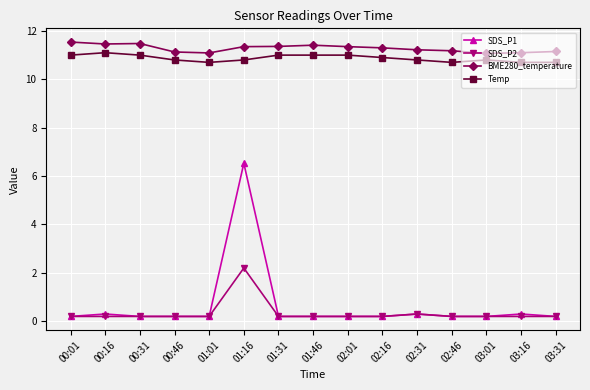

Which series has the widest spread of values?

SDS_P1